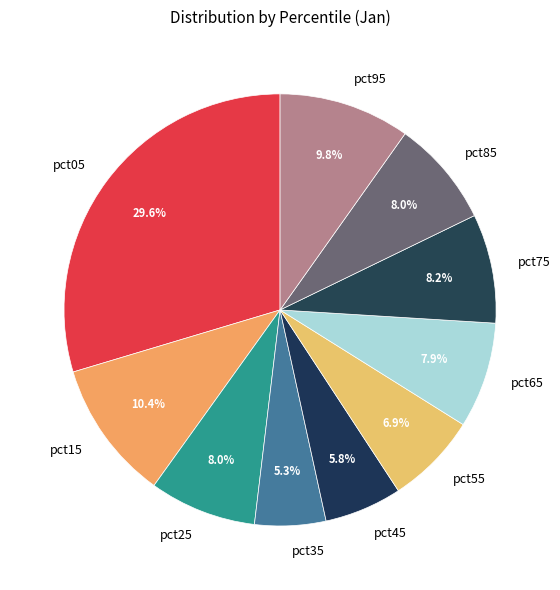

What is the ratio of the value at pct35 to the value at pct15?

0.5